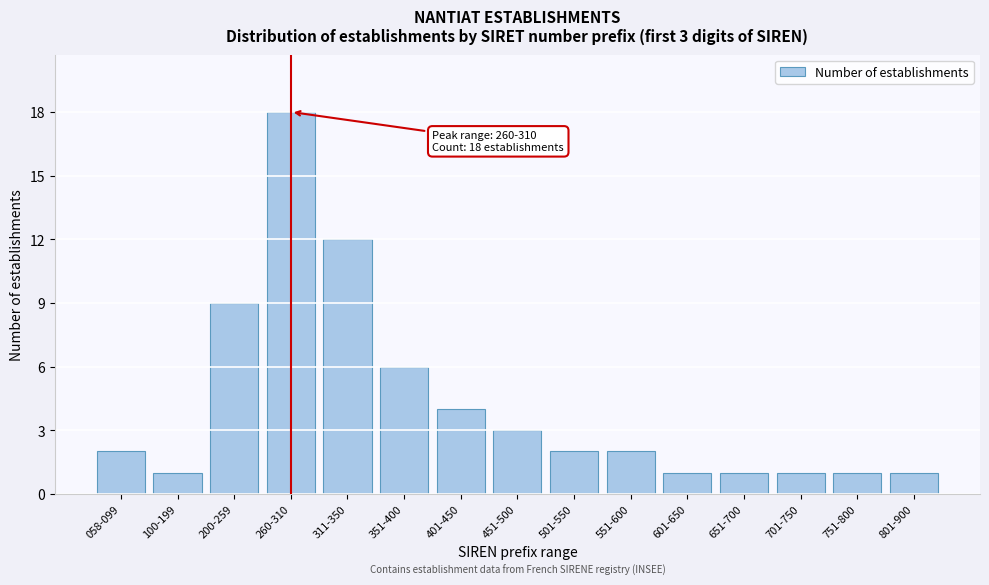

Reading left to right, extract all data points from this chart.

2	1	9	18	12	6	4	3	2	2	1	1	1	1	1